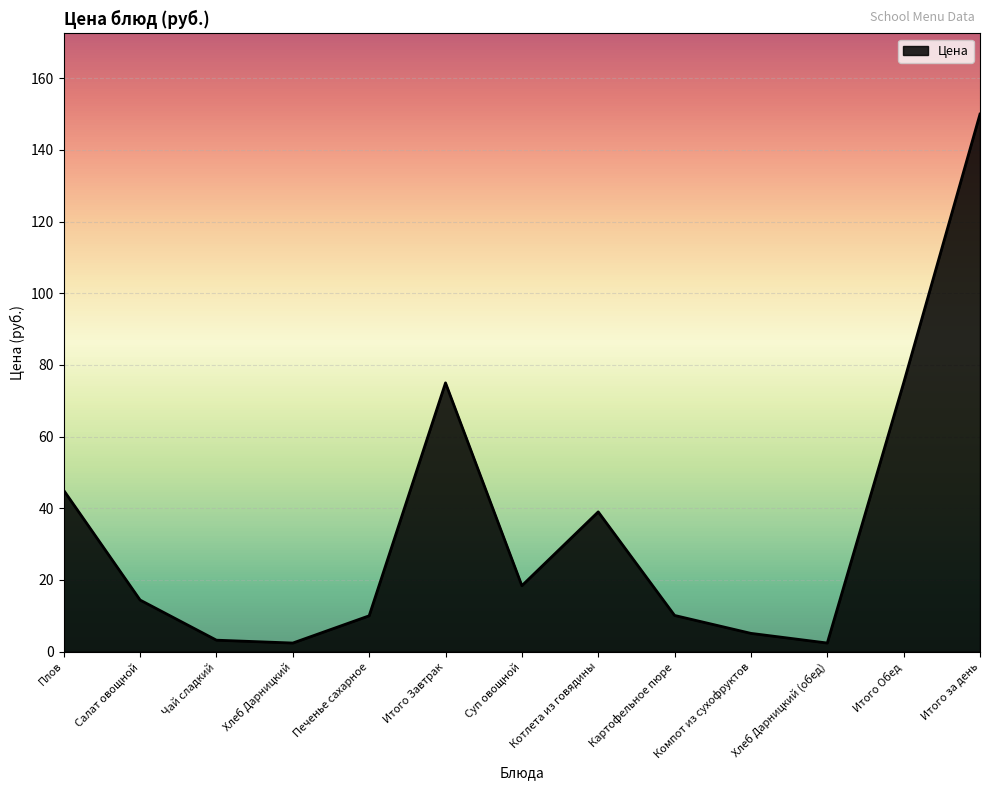

What is the difference between the maximum and minimum values?

147.6